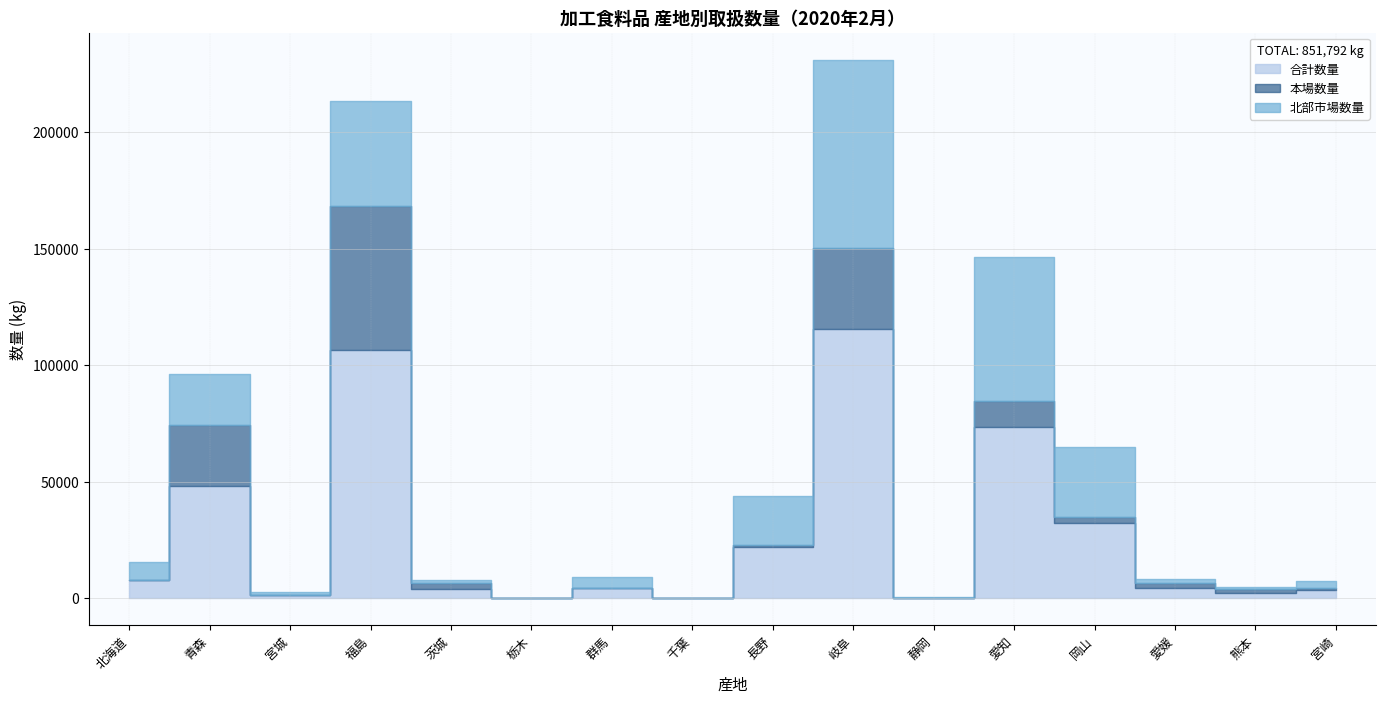

True or false: 北部市場数量 and 合計数量 intersect in this chart.

False